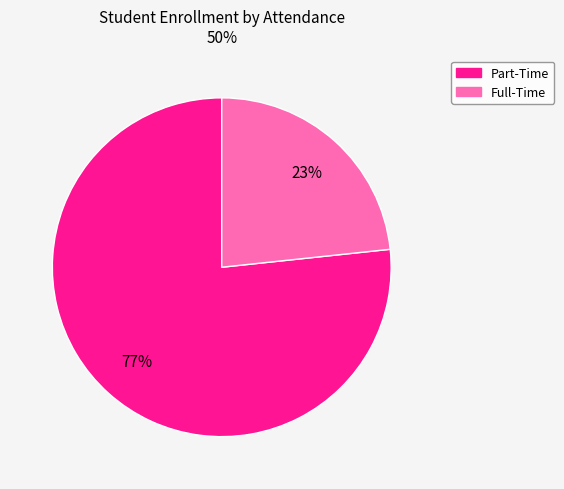

What percentage is the Part-Time slice, to the nearest percent?

77%